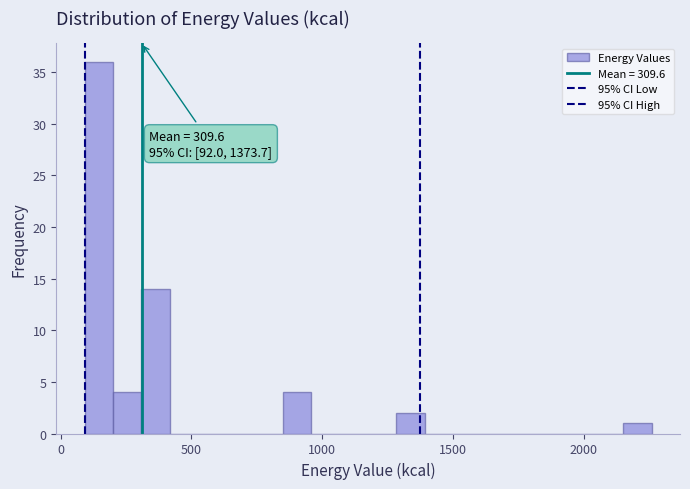

Around what value on the x-axis is the tallest bar? Give the approximate position of its centre, as read against the axis.

150